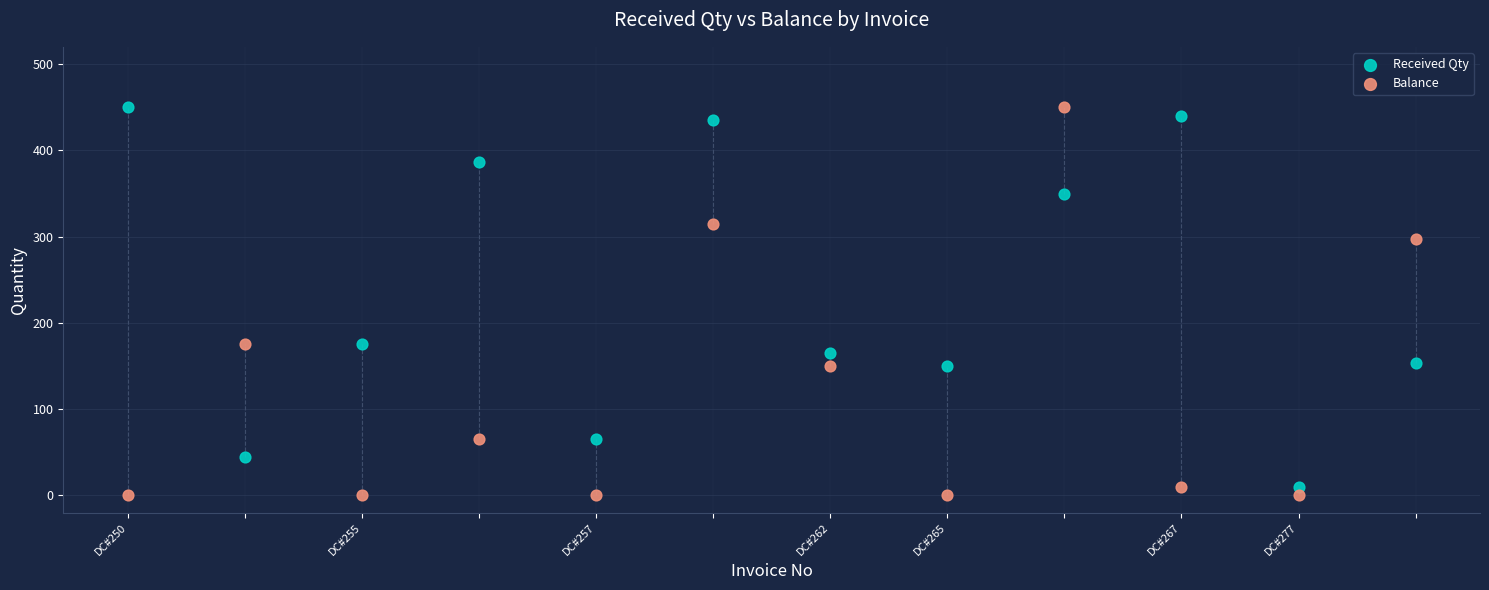

What is the X range (max minus min) for the scatter plot?

11